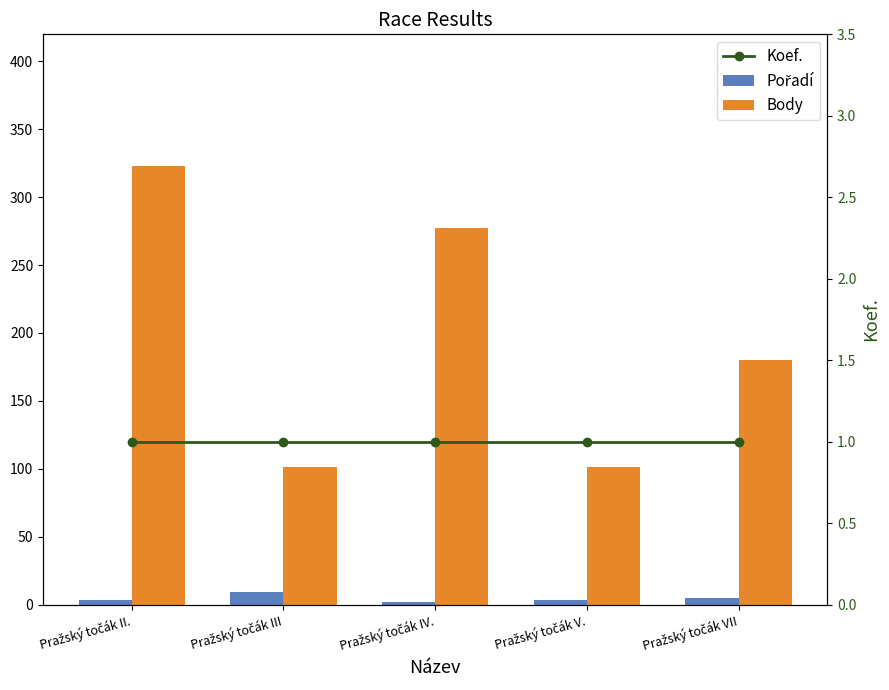

Reading left to right, transcribe all the data shown in this chart.

Pořadí: Pražský točák II.=3	Pražský točák III=9	Pražský točák IV.=2	Pražský točák V.=3	Pražský točák VII=5
Body: Pražský točák II.=323	Pražský točák III=101	Pražský točák IV.=277	Pražský točák V.=101	Pražský točák VII=180
Koef.: Pražský točák II.=1	Pražský točák III=1	Pražský točák IV.=1	Pražský točák V.=1	Pražský točák VII=1